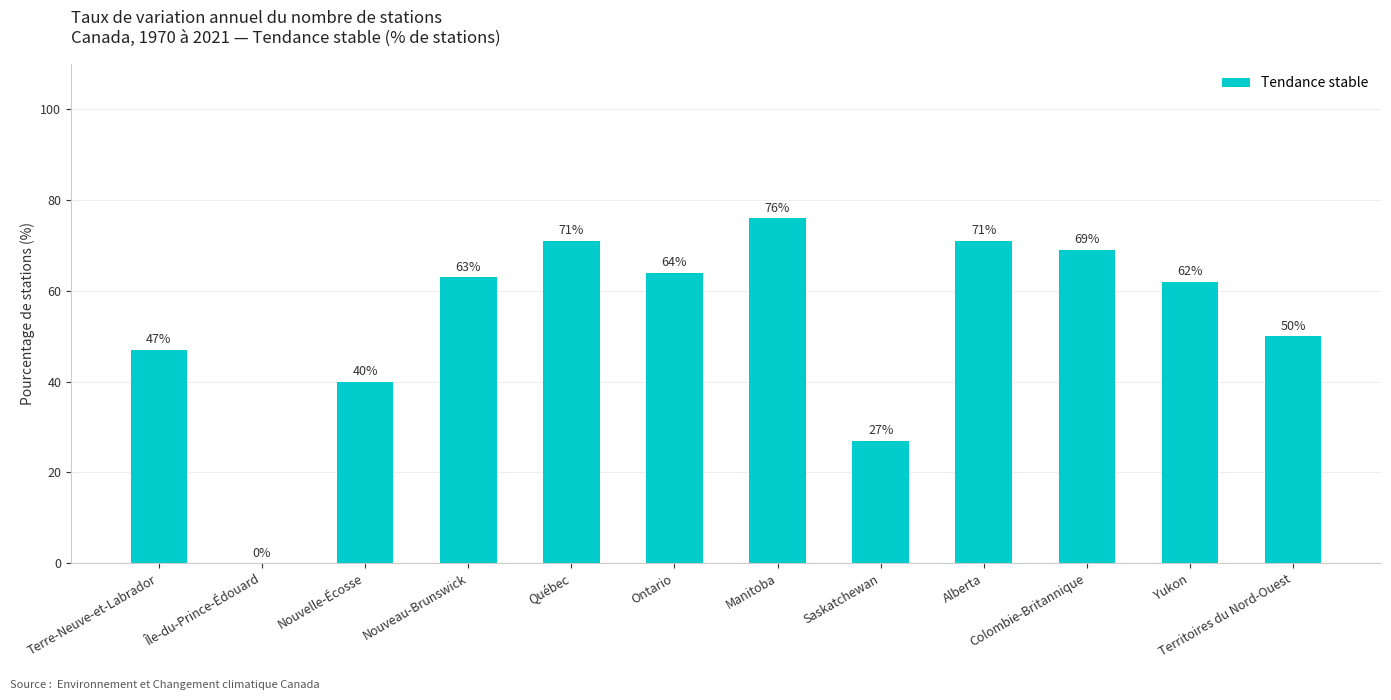

Between Yukon and Territoires du Nord-Ouest, which is larger?

Yukon